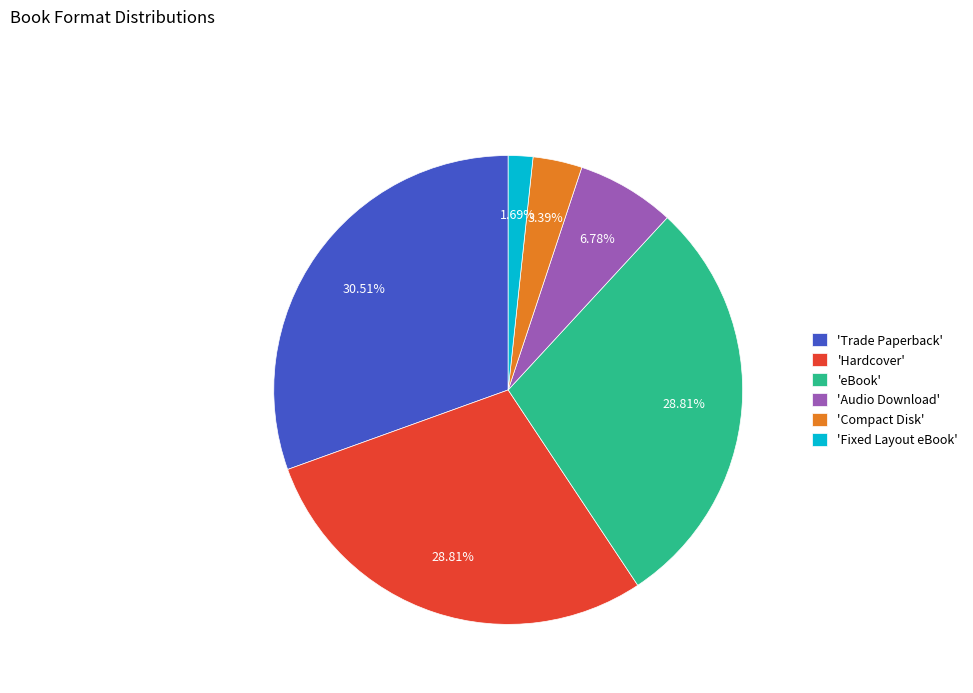

What is the largest slice in the pie chart?

'Trade Paperback'